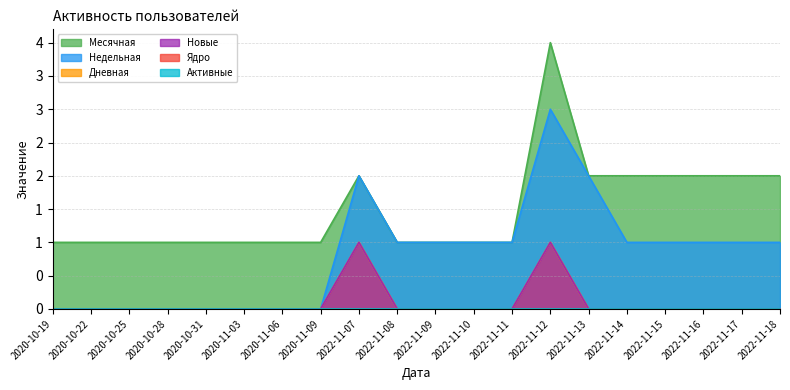

True or false: Новые and Дневная intersect in this chart.

False